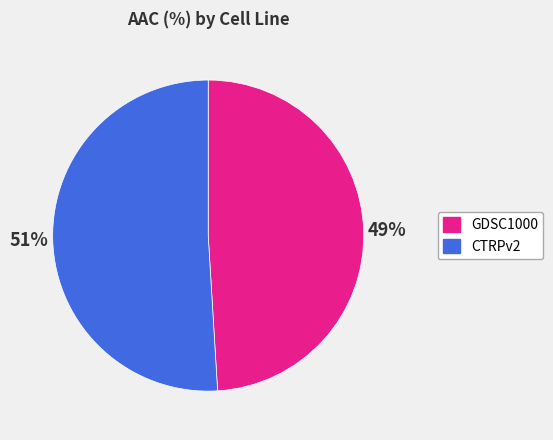

Do CTRPv2 and GDSC1000 together represent more than half of the pie?

Yes